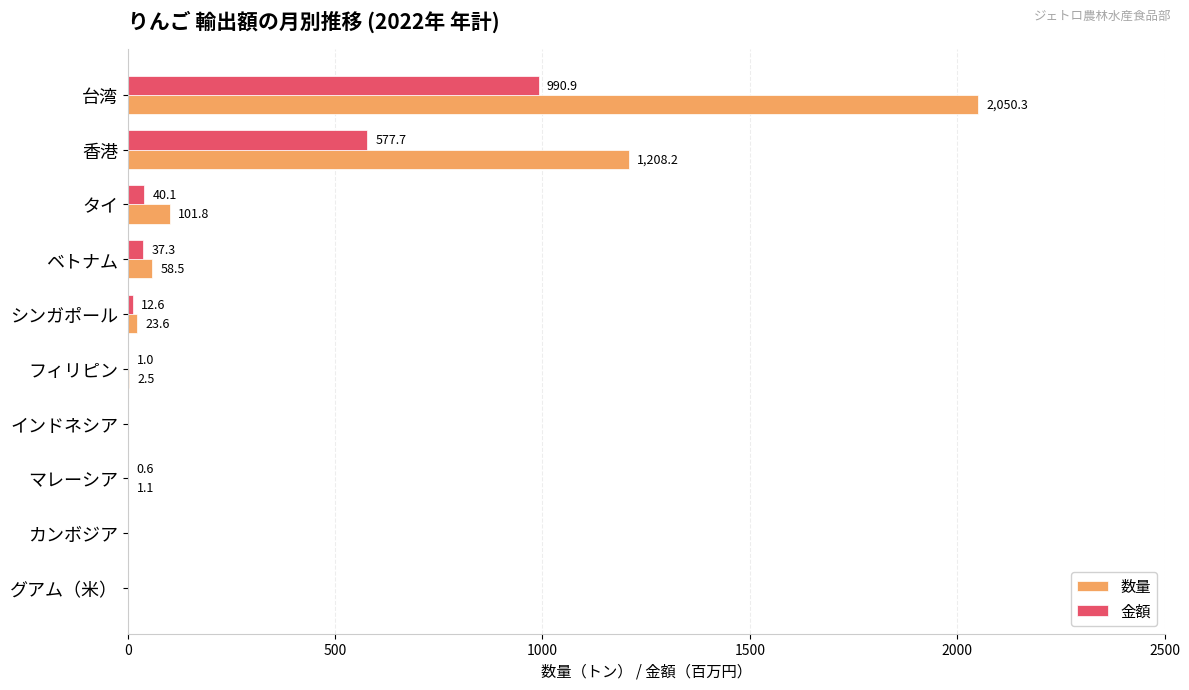

Between 香港 and マレーシア, which series saw the biggest shift?

数量